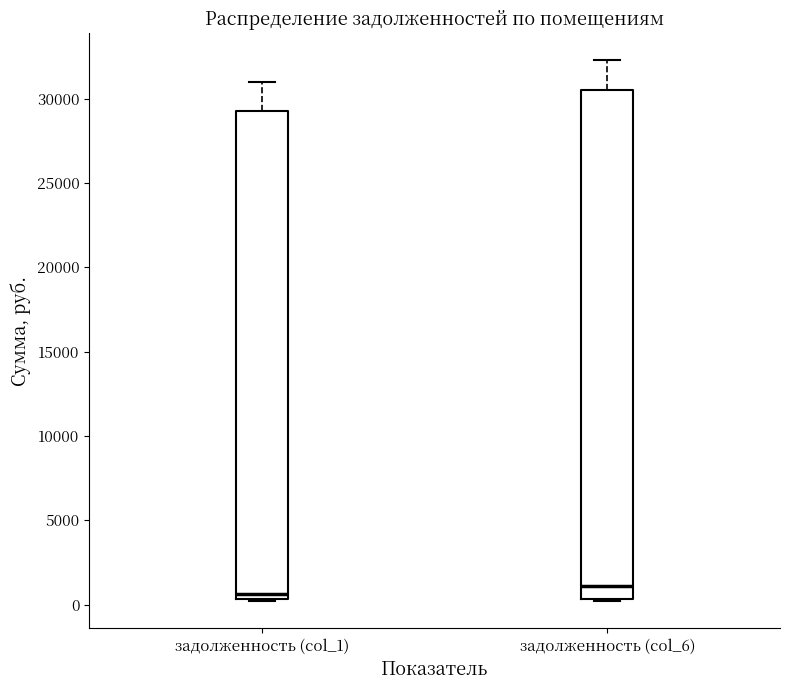

Which box's median line is the highest?

задолженность (col_6)